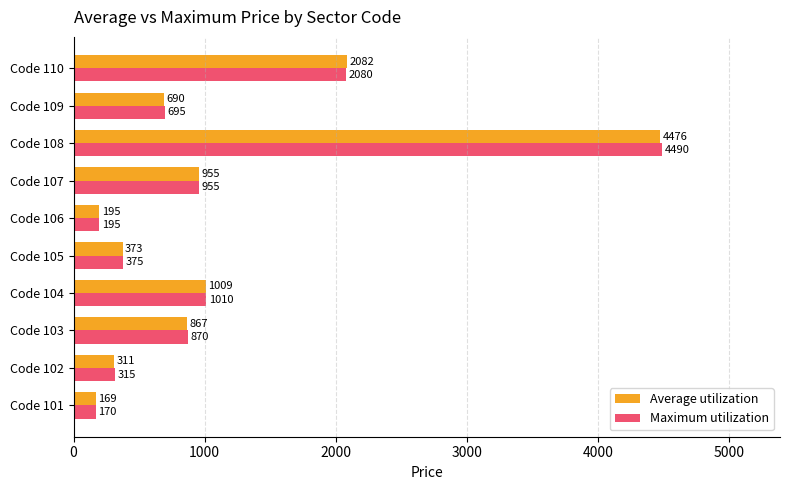

List the series in order of their overall mean, highest first.

Maximum utilization, Average utilization